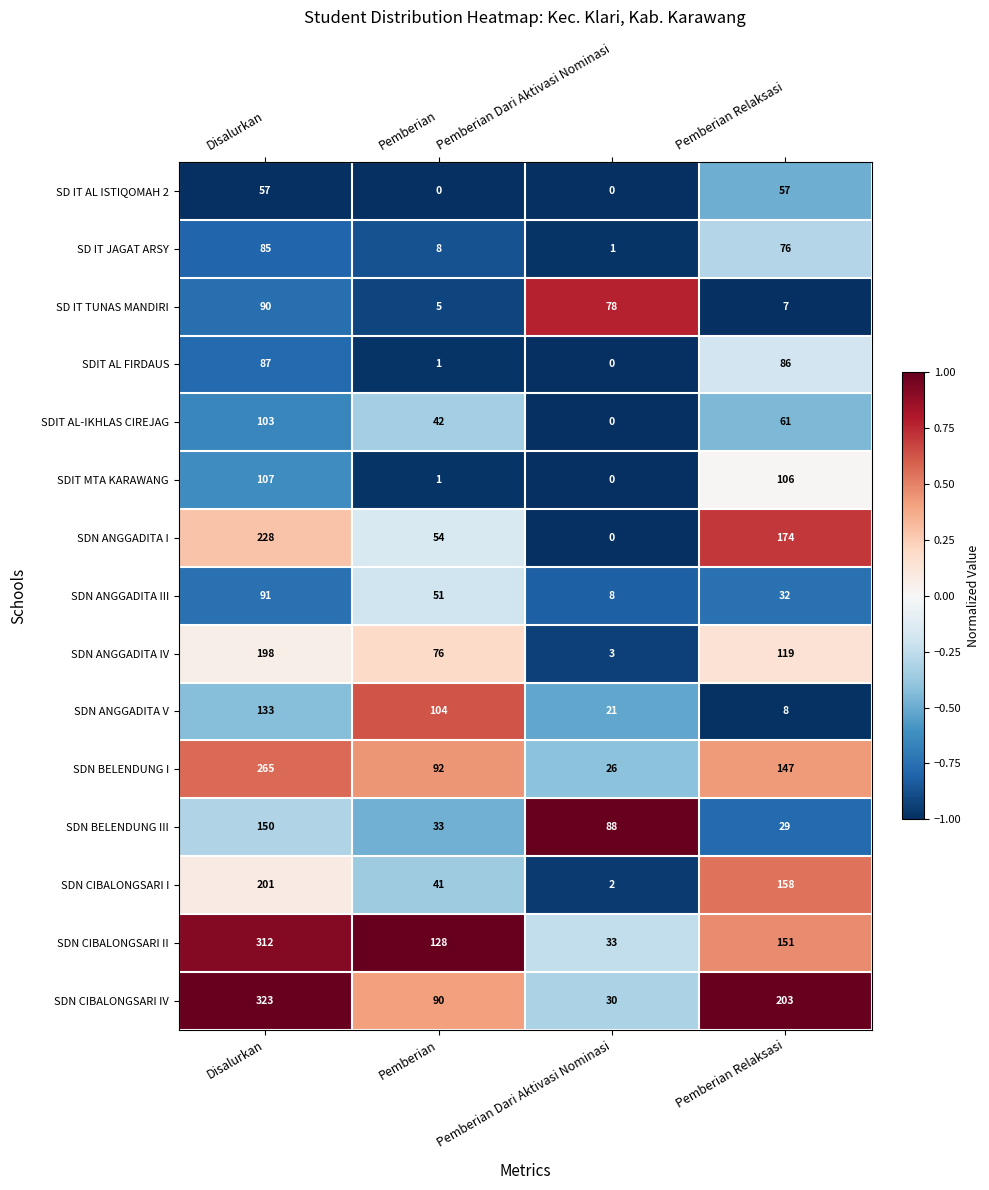

Where does the SDN BELENDUNG III series first go above 88?

Disalurkan